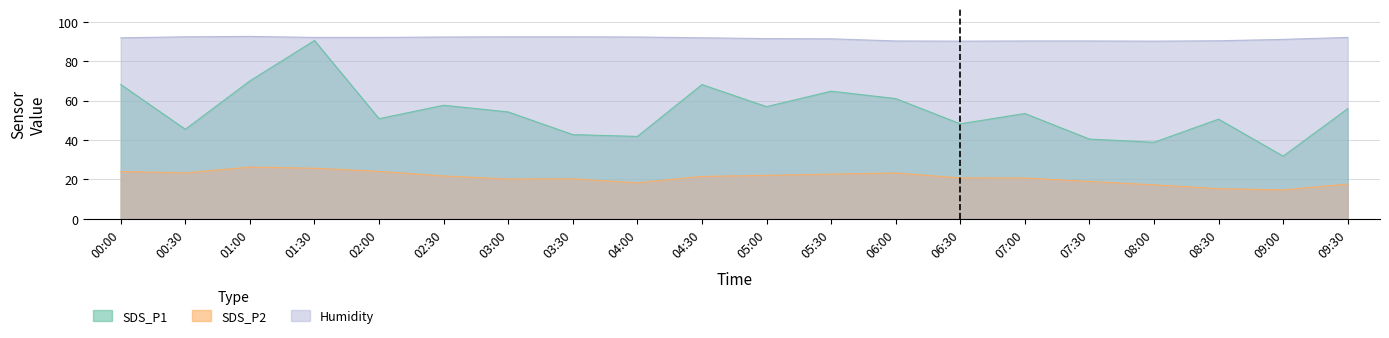

Reading left to right, list all the values displayed in this chart.

SDS_P1: 00:00=68.1	00:30=45.4	01:00=70.0	01:30=90.4	02:00=50.8	02:30=57.6	03:00=54.2	03:30=42.7	04:00=41.8	04:30=68.1	05:00=56.9	05:30=64.7	06:00=61.0	06:30=48.2	07:00=53.4	07:30=40.5	08:00=38.8	08:30=50.6	09:00=31.8	09:30=55.9
SDS_P2: 00:00=24.0	00:30=23.3	01:00=26.3	01:30=25.7	02:00=24.1	02:30=21.8	03:00=20.2	03:30=20.3	04:00=18.3	04:30=21.5	05:00=22.1	05:30=22.7	06:00=23.3	06:30=20.8	07:00=20.7	07:30=19.0	08:00=17.3	08:30=15.3	09:00=14.7	09:30=17.7
Humidity: 00:00=91.8	00:30=92.3	01:00=92.5	01:30=92.0	02:00=92.0	02:30=92.2	03:00=92.3	03:30=92.3	04:00=92.2	04:30=91.8	05:00=91.4	05:30=91.3	06:00=90.2	06:30=90.1	07:00=90.2	07:30=90.2	08:00=90.1	08:30=90.3	09:00=91.0	09:30=92.0